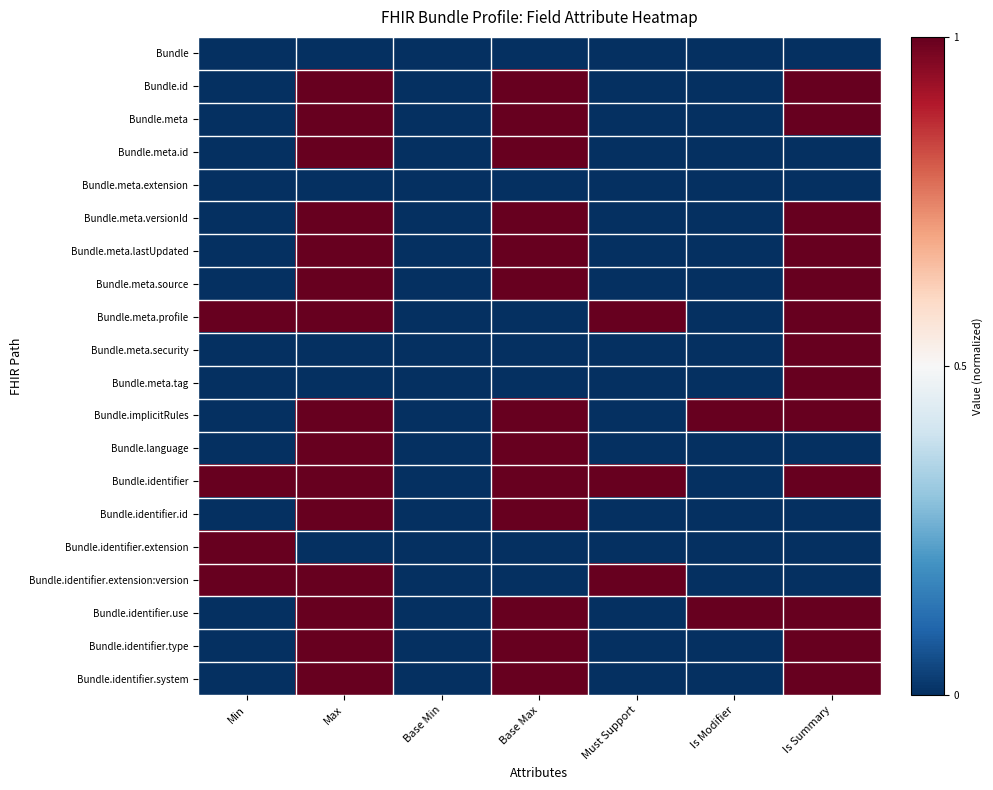

Which series has the largest total across all categories?

Bundle.identifier